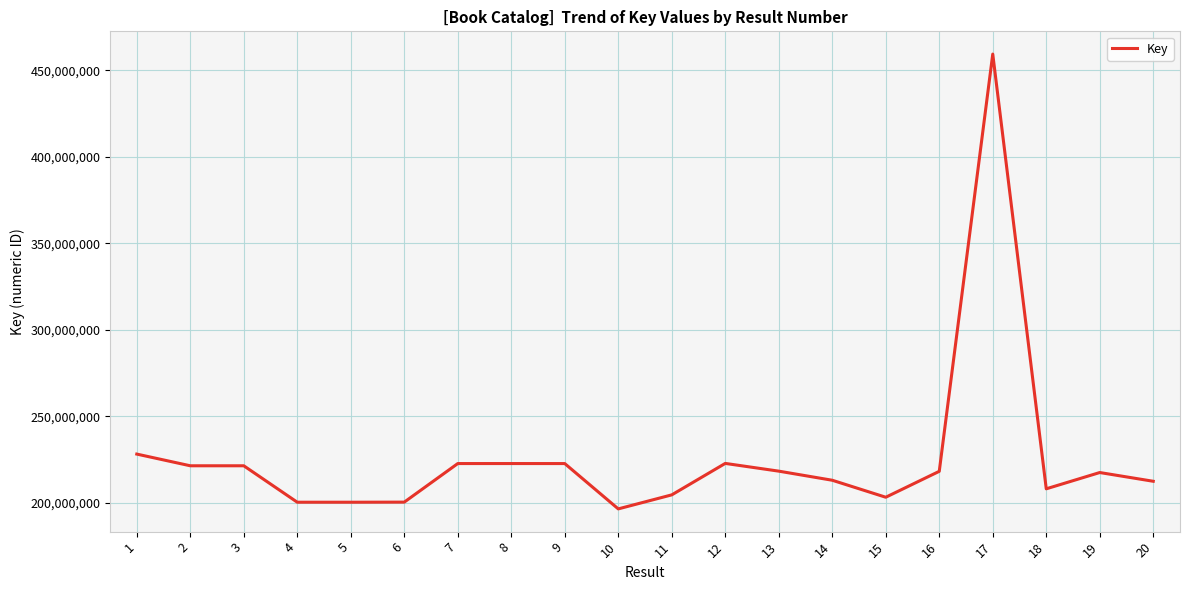

The value at 7 is 154037977. True or false?

False